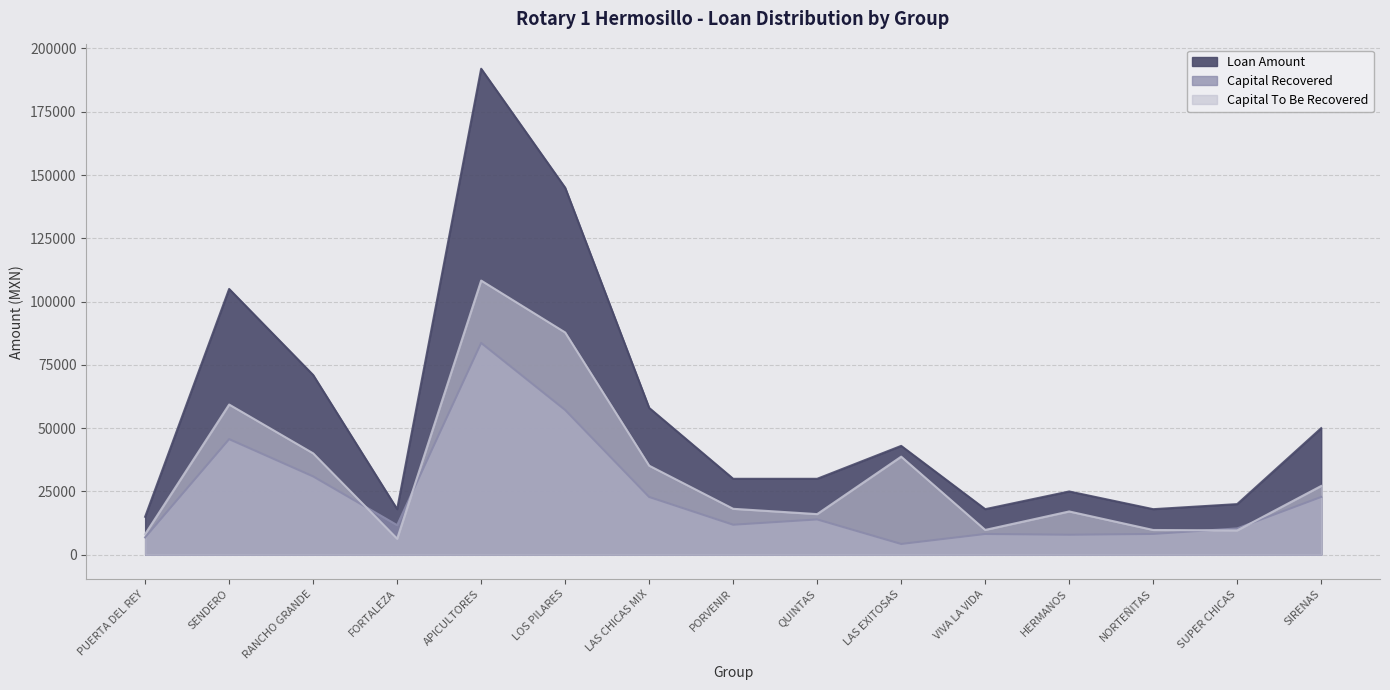

Reading left to right, list all the values displayed in this chart.

Loan Amount: PUERTA DEL REY=15000.0	SENDERO=105000.0	RANCHO GRANDE=71000.0	FORTALEZA=18000.0	APICULTORES=192000.0	LOS PILARES=145000.0	LAS CHICAS MIX=58000.0	PORVENIR=30000.0	QUINTAS=30000.0	LAS EXITOSAS=43000.0	VIVA LA VIDA=18000.0	HERMANOS=25000.0	NORTEÑITAS=18000.0	SUPER CHICAS=20000.0	SIRENAS=50000.0
Capital Recovered: PUERTA DEL REY=6855.9	SENDERO=45662.4	RANCHO GRANDE=30944.2	FORTALEZA=11684.7	APICULTORES=83680.2	LOS PILARES=57186.6	LAS CHICAS MIX=22816.0	PORVENIR=11851.9	QUINTAS=13950.1	LAS EXITOSAS=4253.4	VIVA LA VIDA=8201.2	HERMANOS=7903.1	NORTEÑITAS=8220.5	SUPER CHICAS=10398.4	SIRENAS=22834.8
Capital To Be Recovered: PUERTA DEL REY=8144.1	SENDERO=59337.6	RANCHO GRANDE=40055.8	FORTALEZA=6315.3	APICULTORES=108319.8	LOS PILARES=87813.4	LAS CHICAS MIX=35184.0	PORVENIR=18148.1	QUINTAS=16049.9	LAS EXITOSAS=38746.6	VIVA LA VIDA=9798.8	HERMANOS=17096.9	NORTEÑITAS=9779.5	SUPER CHICAS=9601.6	SIRENAS=27165.2